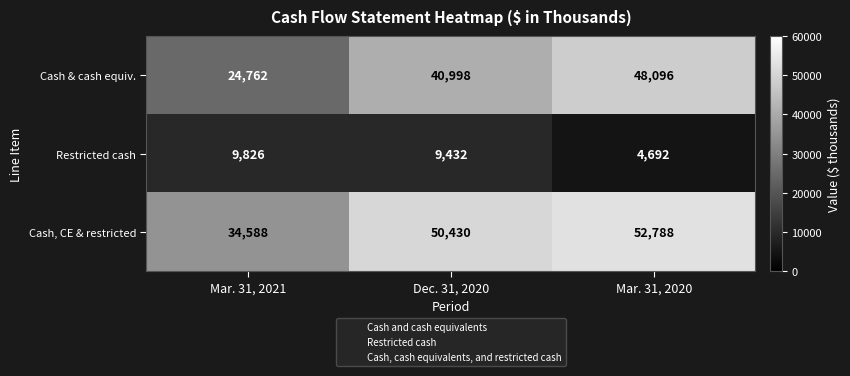

How many categories are shown in the chart?

3